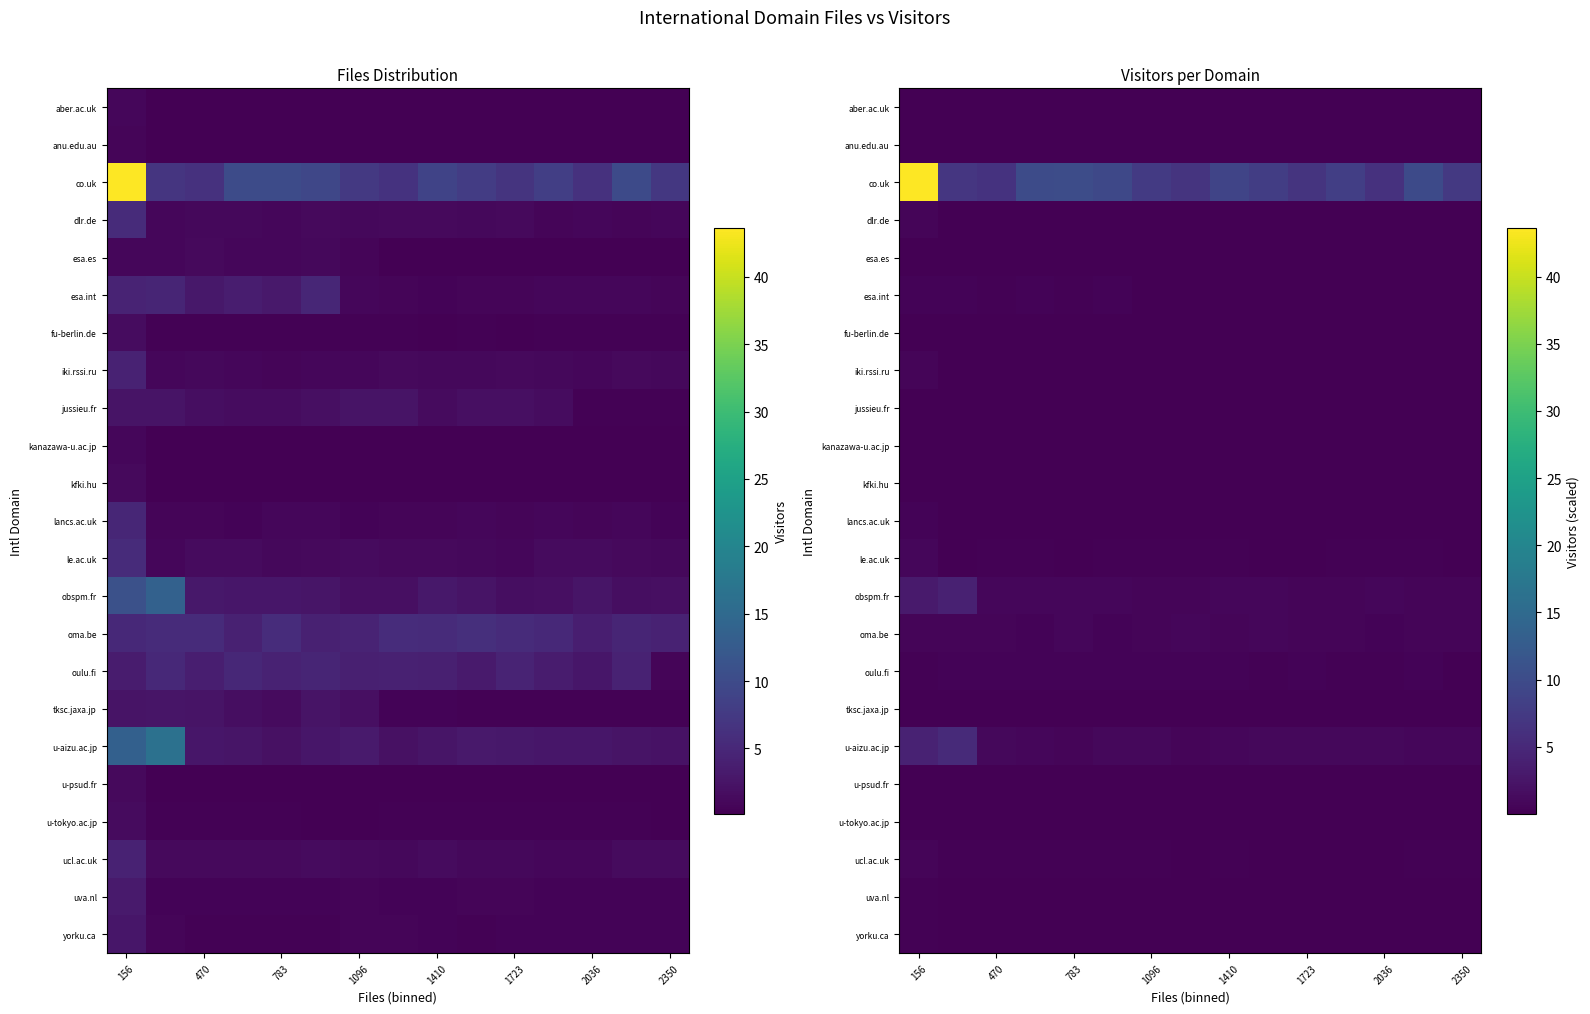

At 1723, list the series in order from largest to smallest.

co.uk, u-aizu.ac.jp, oma.be, obspm.fr, oulu.fi, ucl.ac.uk, dlr.de, iki.rssi.ru, le.ac.uk, jussieu.fr, esa.int, lancs.ac.uk, uva.nl, yorku.ca, u-tokyo.ac.jp, tksc.jaxa.jp, fu-berlin.de, u-psud.fr, anu.edu.au, esa.es, kfki.hu, kanazawa-u.ac.jp, aber.ac.uk